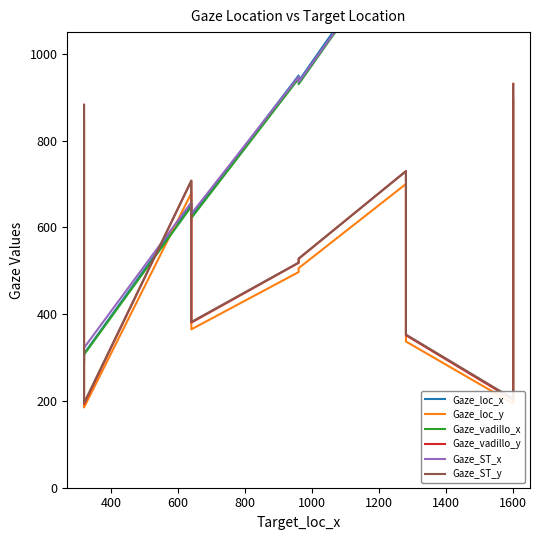

How many times do Gaze_vadillo_y and Gaze_vadillo_x cross each other?

3